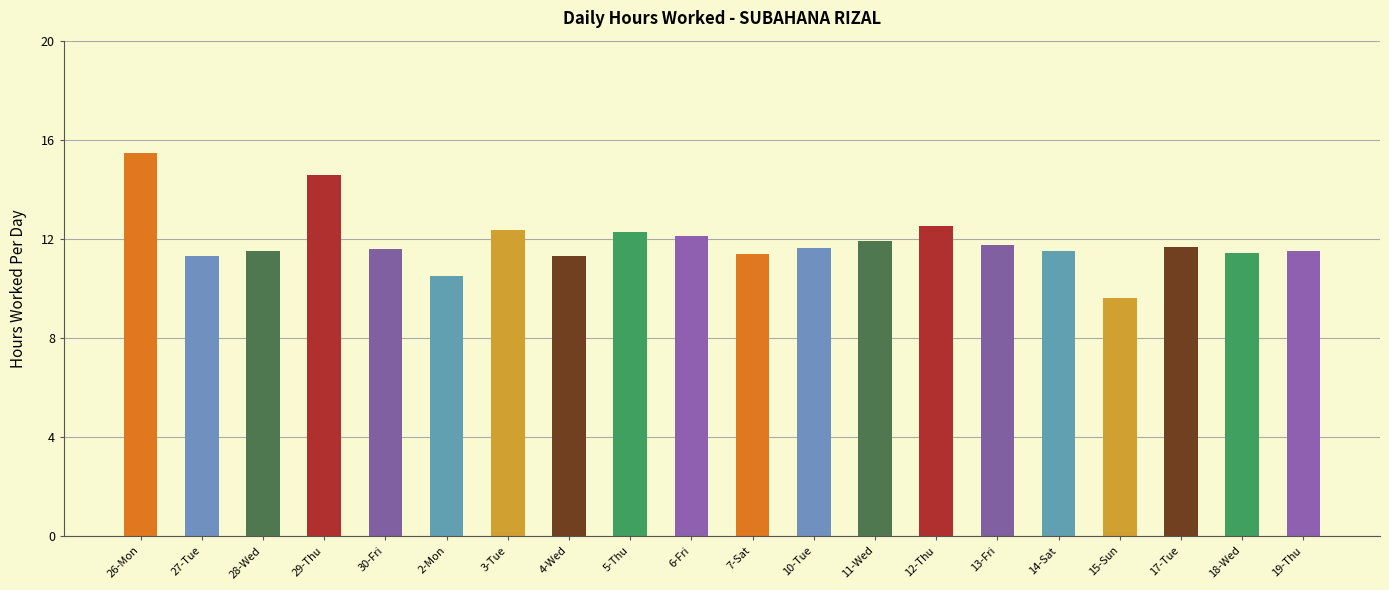

What is the greatest value displayed?

15.5